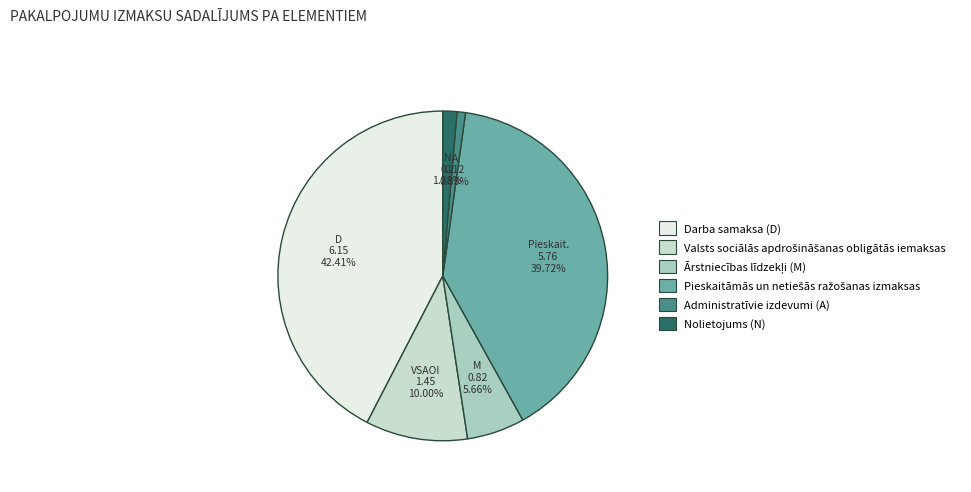

Is it true that Administratīvie izdevumi (A) is 1% of the pie?

True